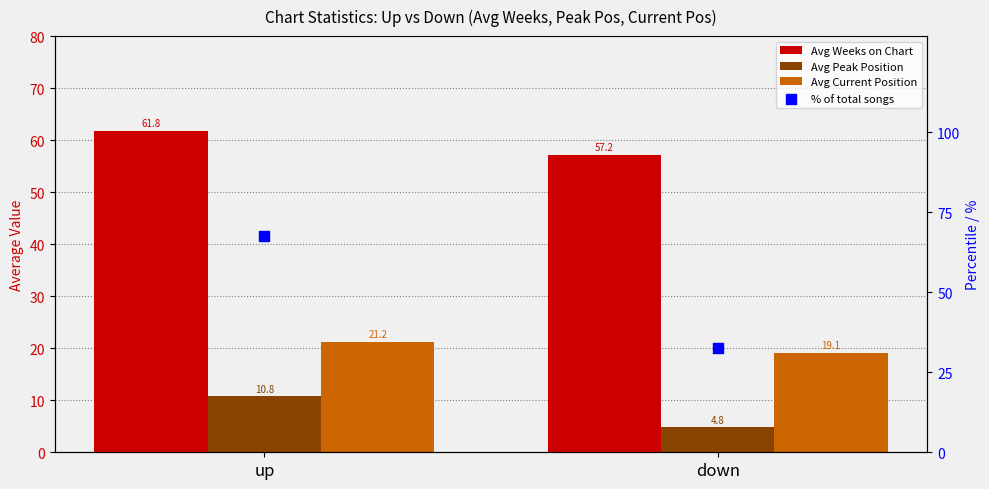

Which series contains the lowest Y value?

Avg Peak Position